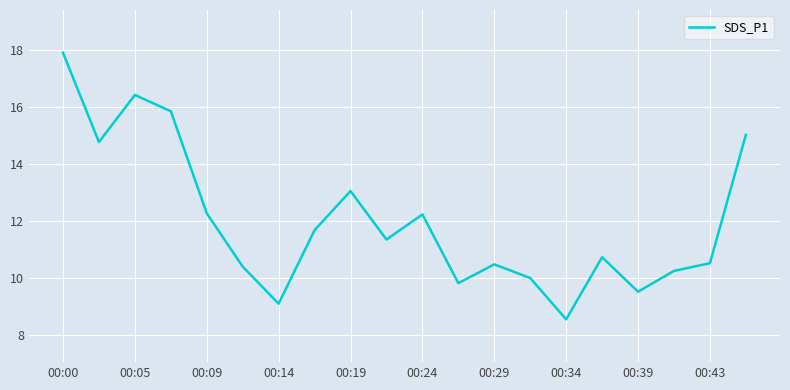

What is the smallest value displayed?

8.6